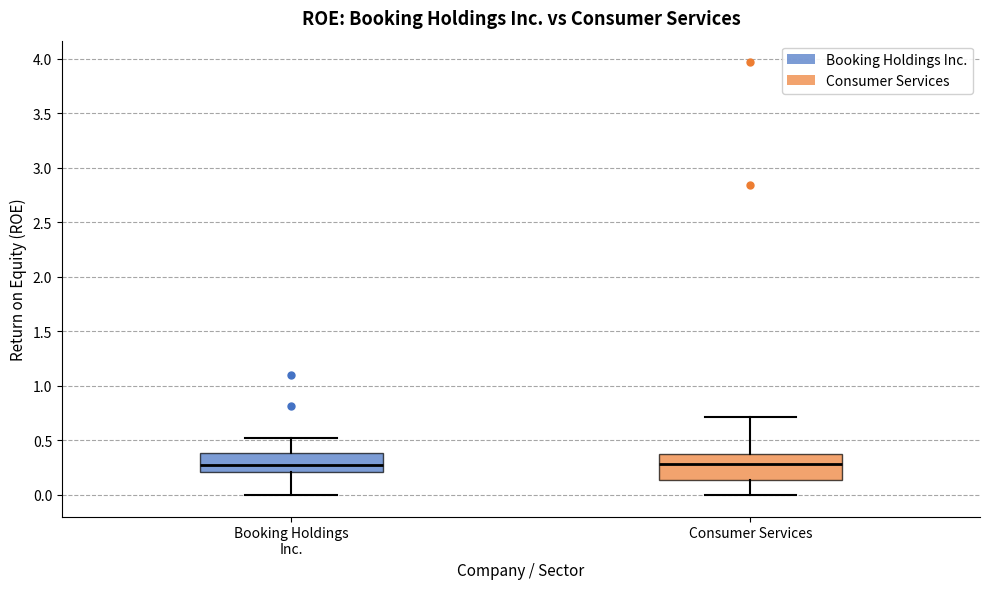

Reading left to right, read every box against the y-axis: the position of its median line, the range the box covers, and the ends of its whiskers. The values are not printed on the chart, so give them approximately, as read against the axis.

Booking Holdings Inc.: median 0.30, box 0.20 to 0.40, whiskers 0.00 to 0.50
Consumer Services: median 0.30, box 0.15 to 0.40, whiskers 0.00 to 0.70